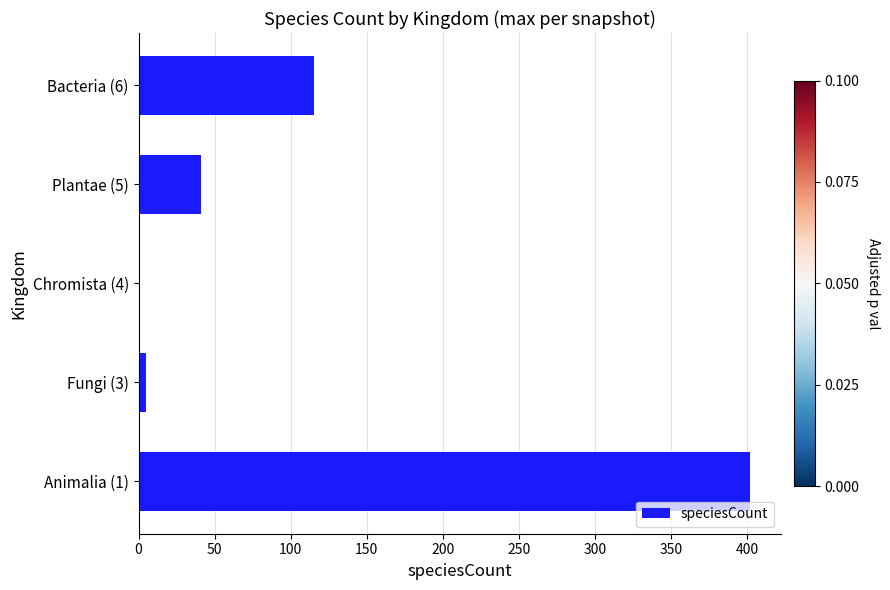

What is the change in value from Plantae (5) to Bacteria (6)?

+74